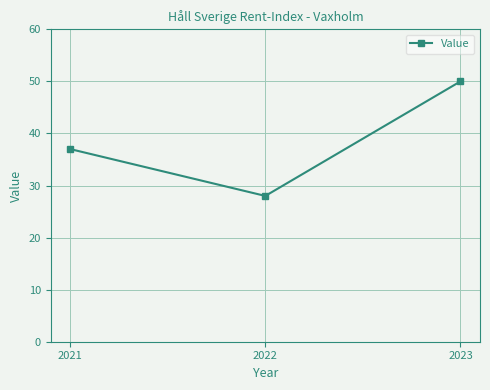

Which label corresponds to the largest value in the chart?

2023